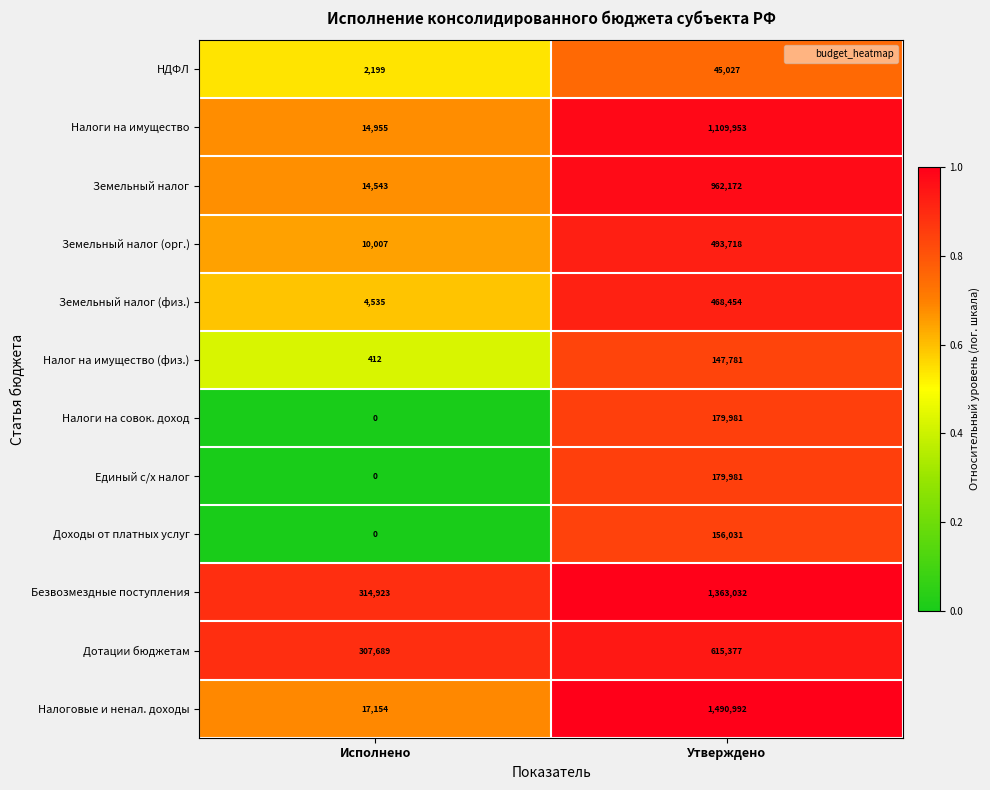

At which category is the sum across all series the highest?

Утверждено